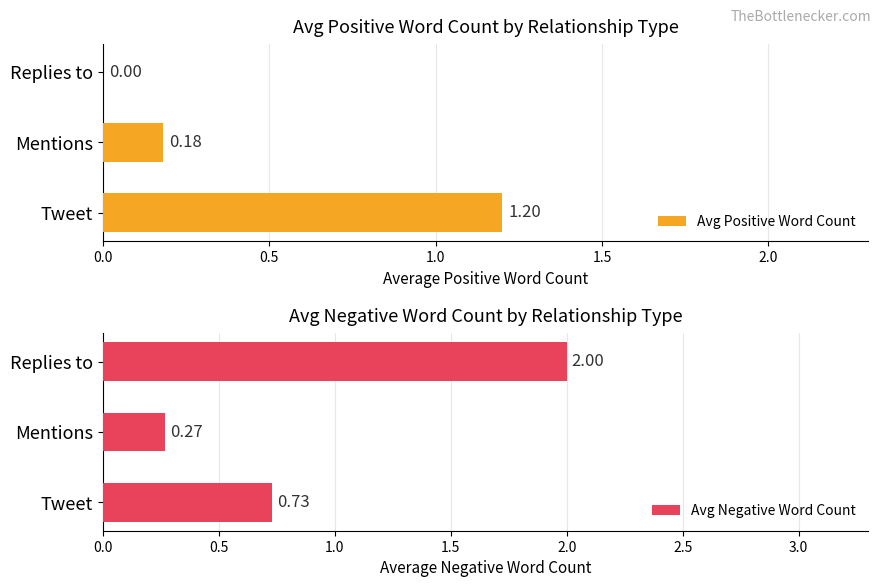

How many bars are there in total?

6